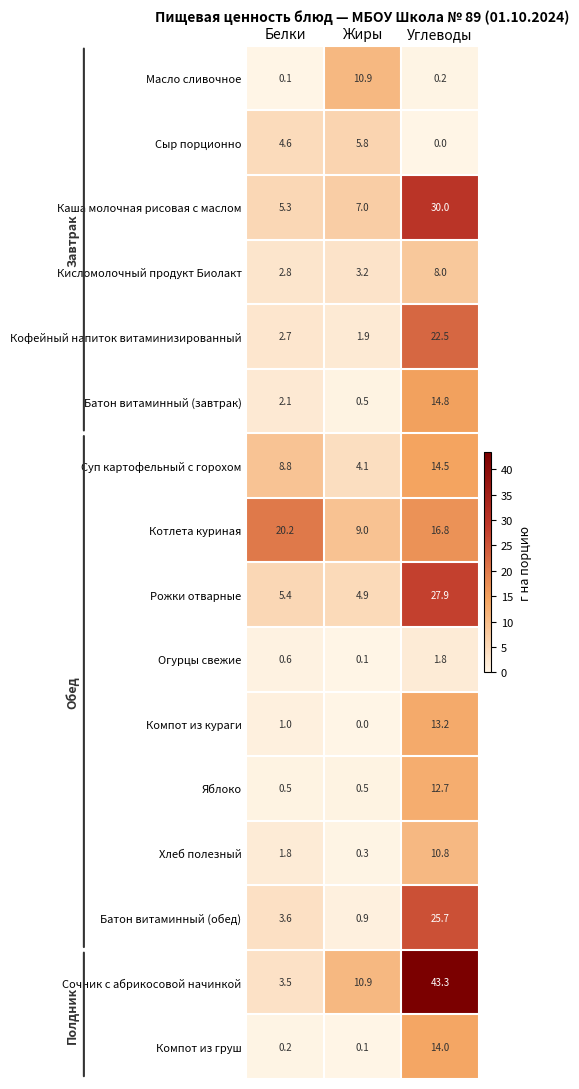

At which label is Котлета куриная closest to 14?

Углеводы